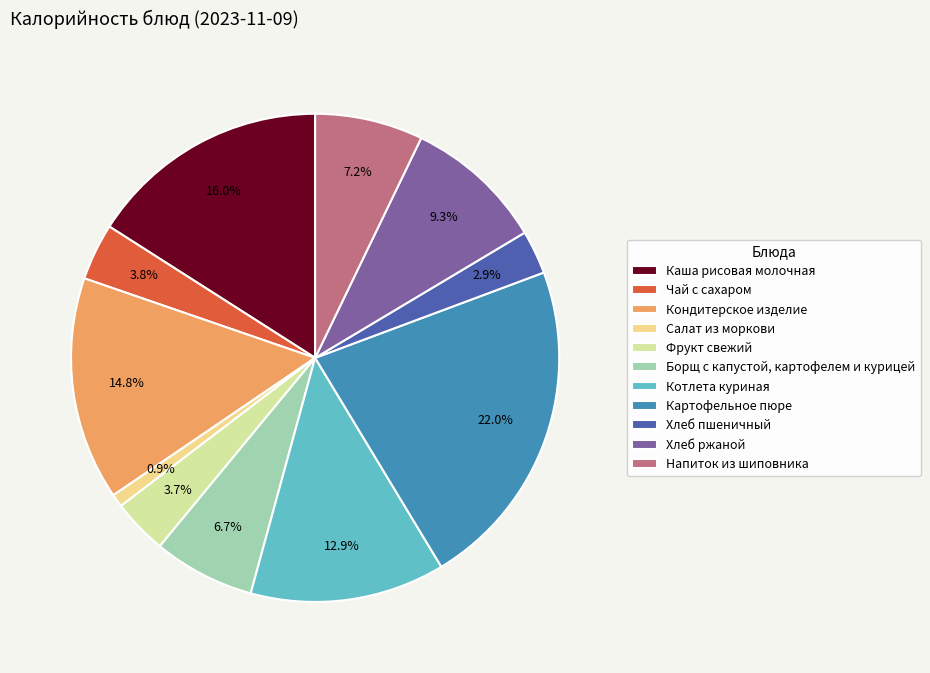

To the nearest percent, what portion does Хлеб ржаной represent?

9%